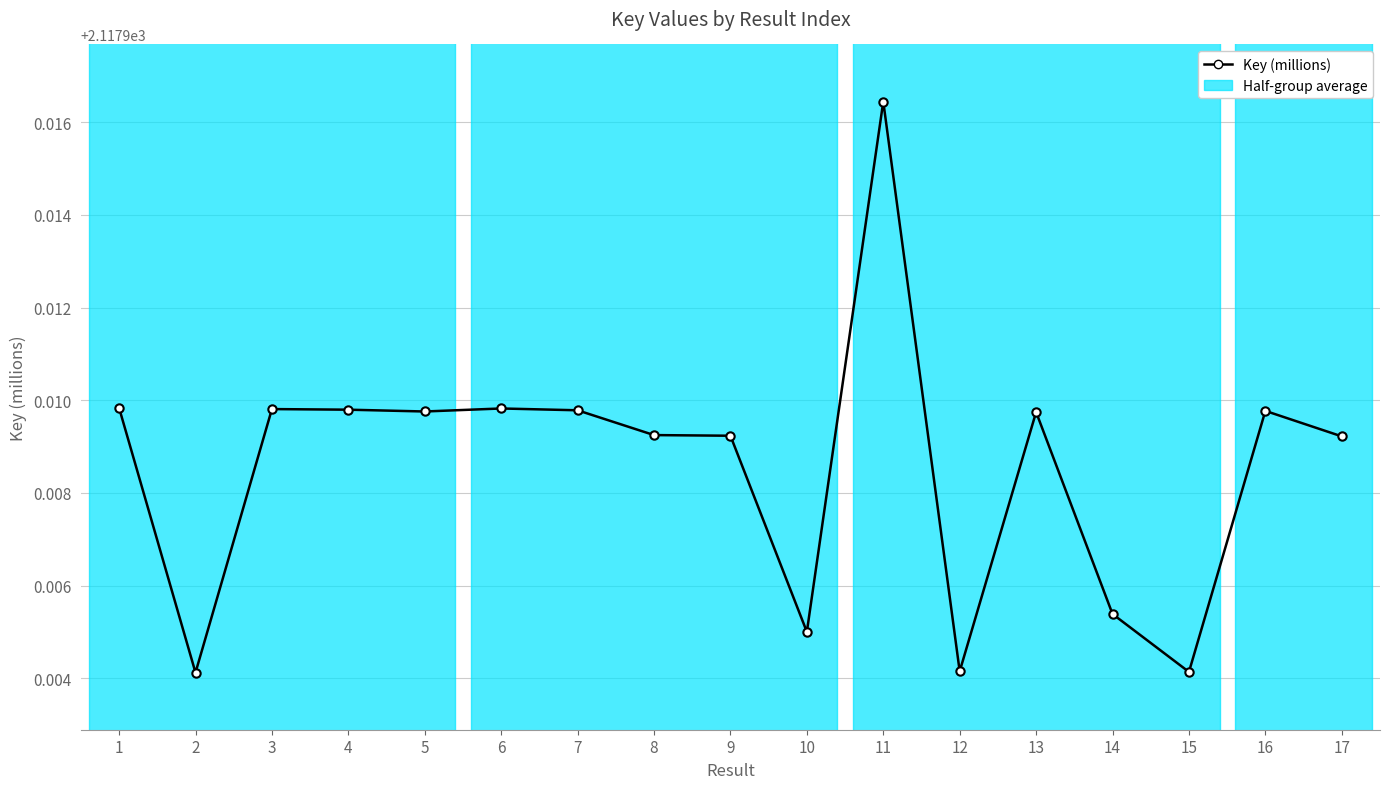

Is it true that the value at 12 is 2117.9?

True